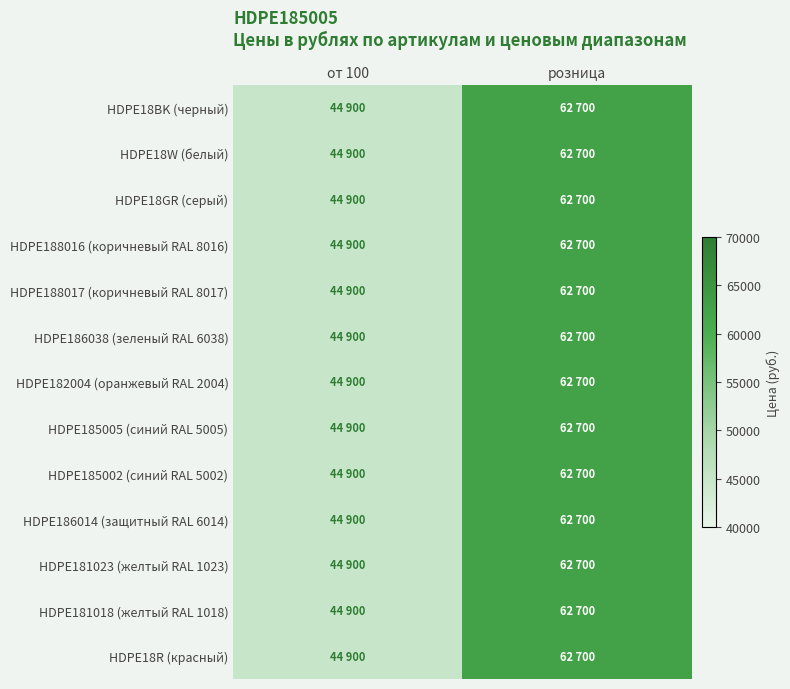

Reading left to right, extract all data points from this chart.

HDPE18BK (черный): от 100=44900	розница=62700
HDPE18W (белый): от 100=44900	розница=62700
HDPE18GR (серый): от 100=44900	розница=62700
HDPE188016 (коричневый RAL 8016): от 100=44900	розница=62700
HDPE188017 (коричневый RAL 8017): от 100=44900	розница=62700
HDPE186038 (зеленый RAL 6038): от 100=44900	розница=62700
HDPE182004 (оранжевый RAL 2004): от 100=44900	розница=62700
HDPE185005 (синий RAL 5005): от 100=44900	розница=62700
HDPE185002 (синий RAL 5002): от 100=44900	розница=62700
HDPE186014 (защитный RAL 6014): от 100=44900	розница=62700
HDPE181023 (желтый RAL 1023): от 100=44900	розница=62700
HDPE181018 (желтый RAL 1018): от 100=44900	розница=62700
HDPE18R (красный): от 100=44900	розница=62700